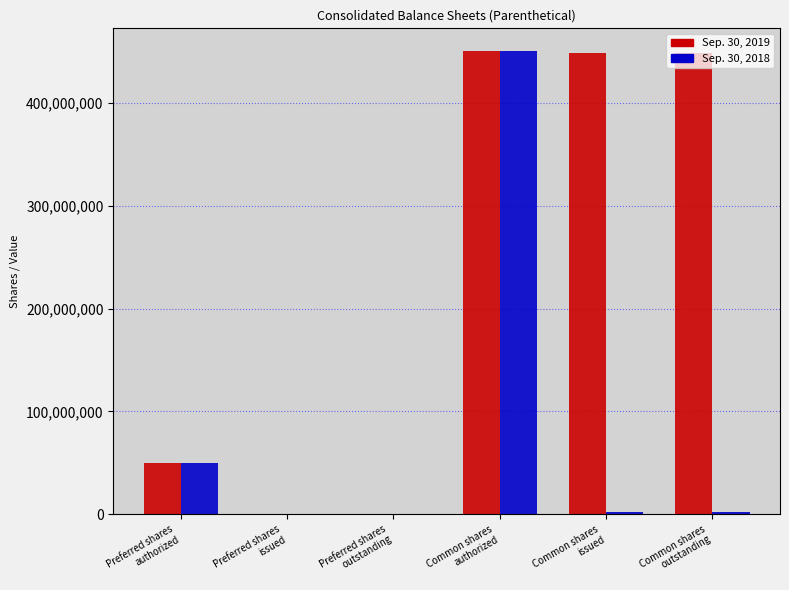

What is the average value of the Sep. 30, 2019 series?

232992536